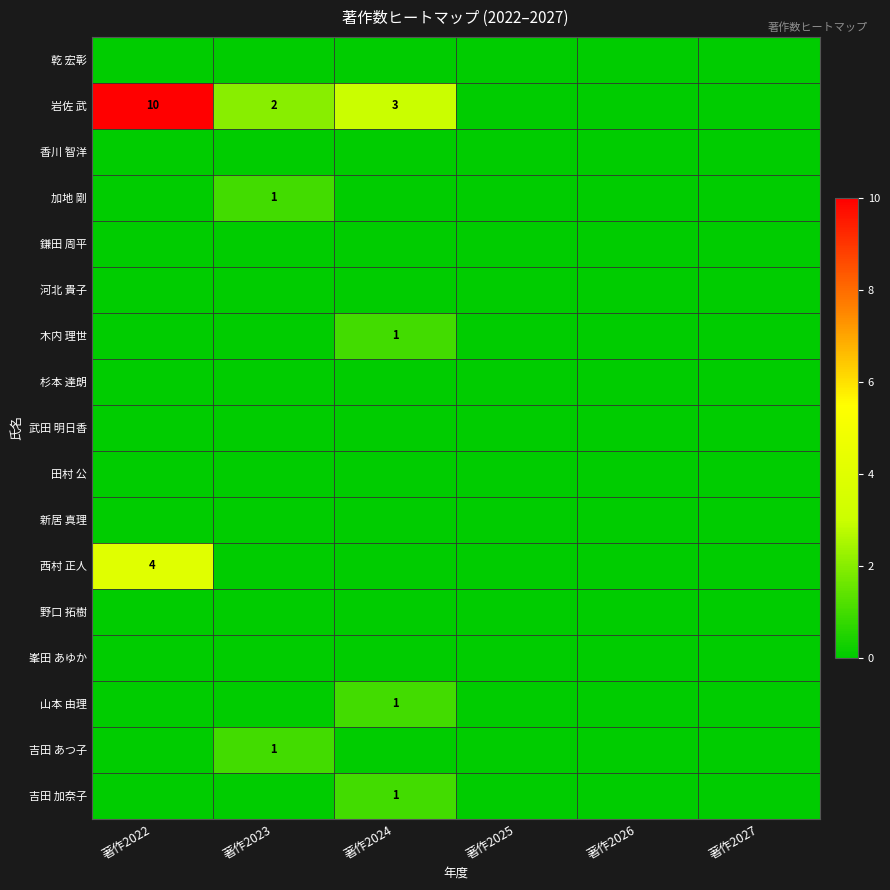

Is it true that 木内 理世 equals 1 at 著作2024?

True